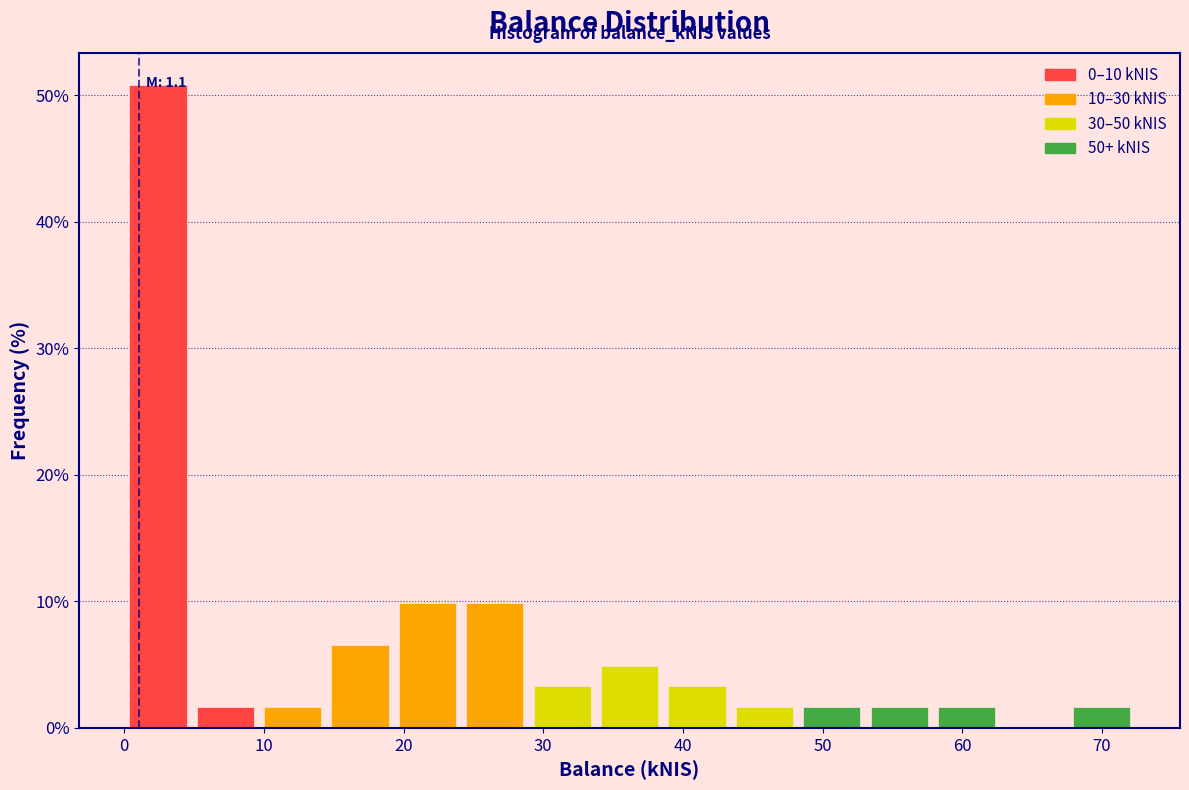

Which range on the x-axis has the tallest bar?

0 to 5